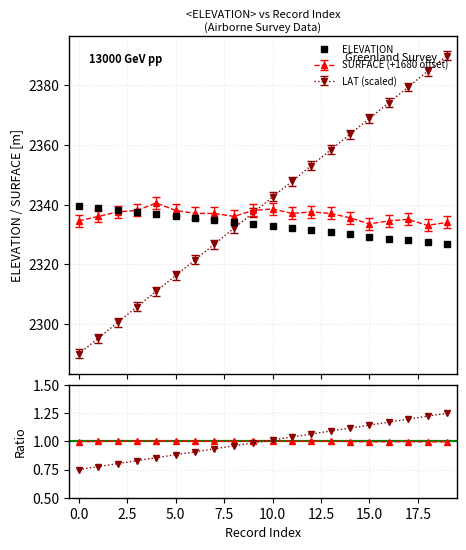

What is the average value of the ELEVATION series?

2333.1